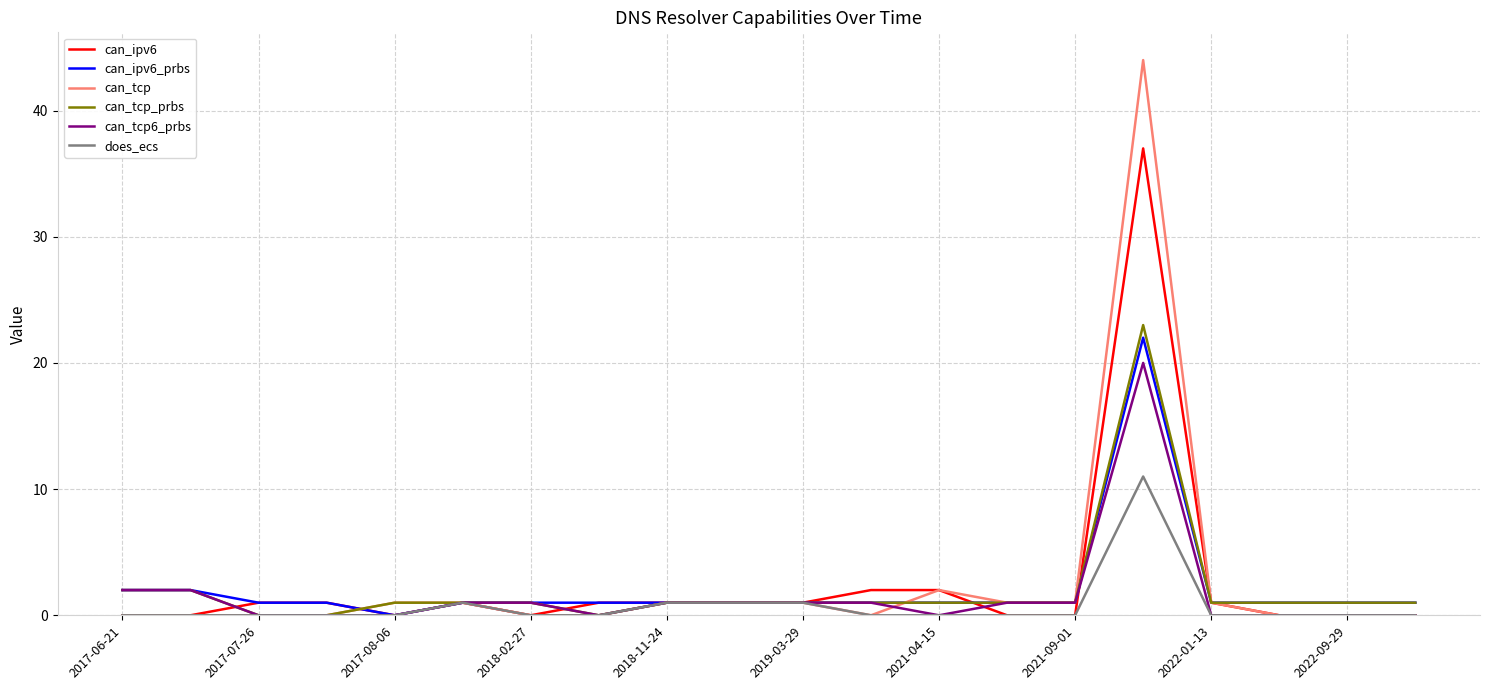

Which series has the widest spread of values?

can_tcp